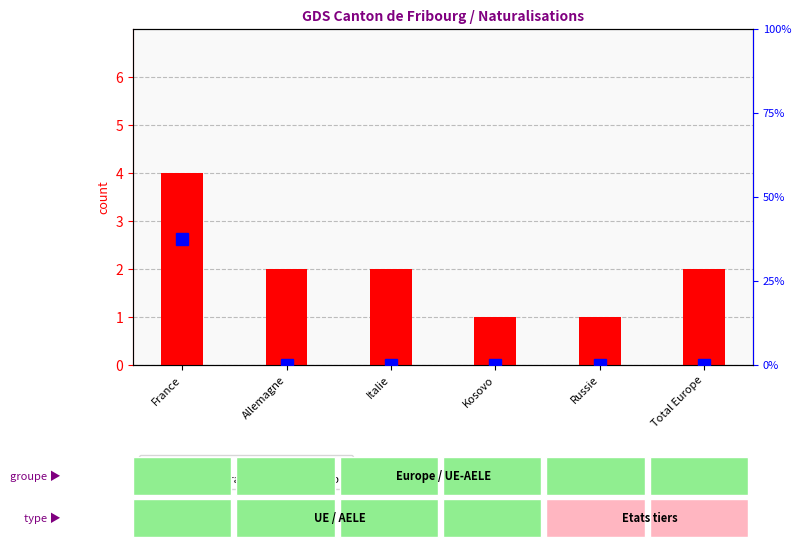

What is the sum of all percentile rank within the sample values?

37.5